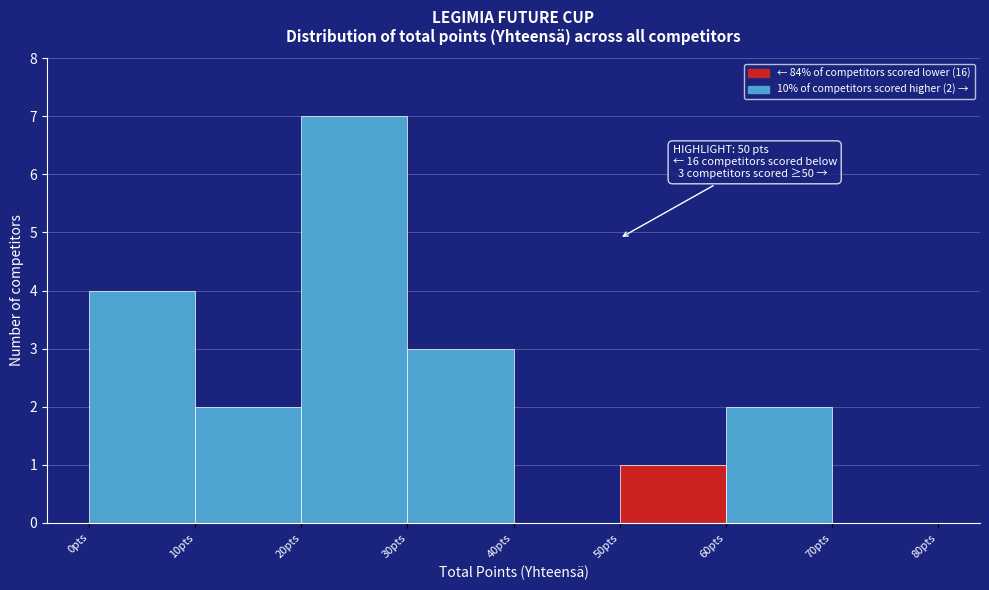

Which range on the x-axis has the tallest bar?

20 to 30